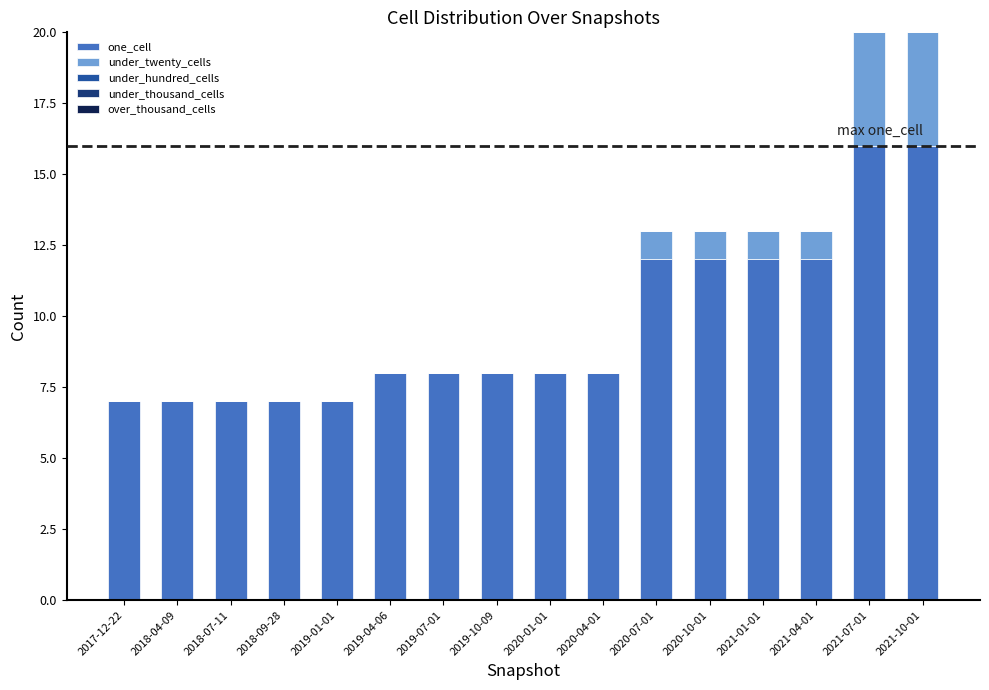

What is the sum of all one_cell values?

155